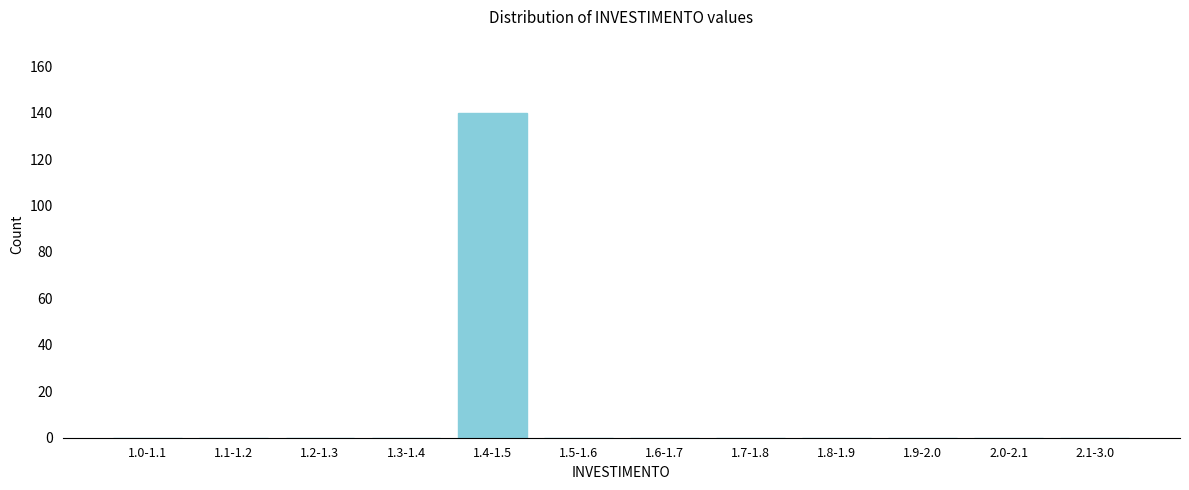

Reading right to left, transcribe all the data shown in this chart.

2.1-3.0=0	2.0-2.1=0	1.9-2.0=0	1.8-1.9=0	1.7-1.8=0	1.6-1.7=0	1.5-1.6=0	1.4-1.5=140	1.3-1.4=0	1.2-1.3=0	1.1-1.2=0	1.0-1.1=0